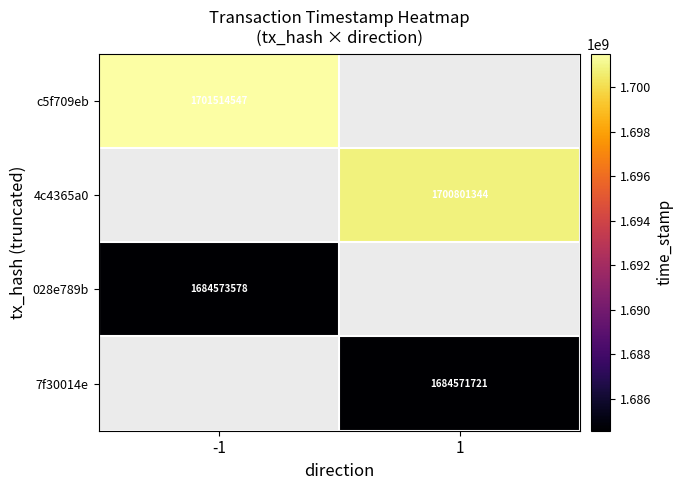

Is it true that 7f30014e equals 1684571721 at 1?

True